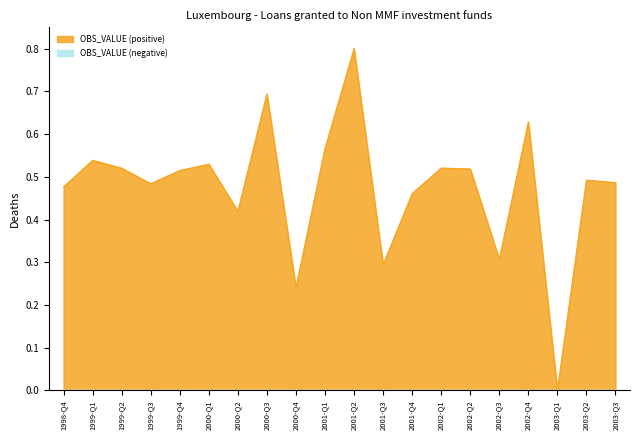

Reading left to right, what are all the values shown in this chart?

0.5	0.5	0.5	0.5	0.5	0.5	0.4	0.7	0.2	0.6	0.8	0.3	0.5	0.5	0.5	0.3	0.6	0.0	0.5	0.5